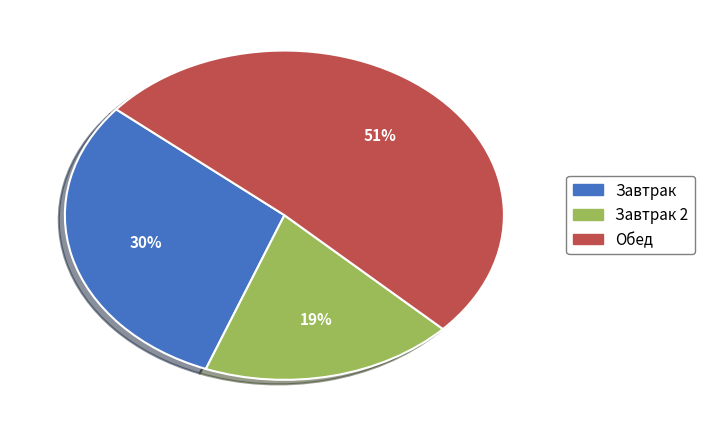

Count the number of slices in the pie.

3